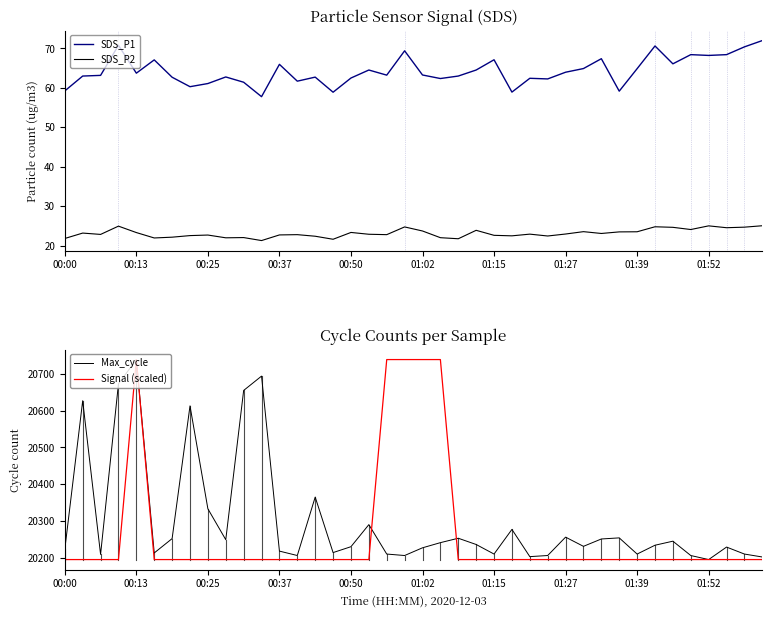

Reading right to left, what are all the values shown in this chart?

SDS_P1: 72.0	70.4	68.4	68.2	68.4	66.1	70.6	64.9	59.2	67.4	64.9	64.0	62.3	62.4	58.9	67.1	64.5	63.0	62.4	63.3	69.4	63.2	64.5	62.5	58.9	62.7	61.7	66.0	57.8	61.4	62.8	61.1	60.3	62.7	67.1	63.7	70.8	63.2	63.0	59.2
SDS_P2: 25.0	24.7	24.5	25.0	24.1	24.6	24.8	23.5	23.5	23.1	23.5	22.9	22.4	22.9	22.5	22.6	23.9	21.7	22.0	23.7	24.7	22.8	22.9	23.3	21.6	22.4	22.8	22.7	21.3	22.0	22.0	22.7	22.5	22.1	21.9	23.3	24.9	22.8	23.2	21.8
Max_cycle: 20202.0	20210.0	20229.0	20195.0	20206.0	20245.0	20234.0	20210.0	20254.0	20251.0	20231.0	20256.0	20206.0	20203.0	20277.0	20210.0	20236.0	20253.0	20241.0	20227.0	20206.0	20210.0	20290.0	20230.0	20214.0	20365.0	20206.0	20218.0	20694.0	20655.0	20249.0	20333.0	20613.0	20252.0	20213.0	20739.0	20673.0	20209.0	20627.0	20223.0
Signal (scaled): 20195.0	20195.0	20195.0	20195.0	20195.0	20195.0	20195.0	20195.0	20195.0	20195.0	20195.0	20195.0	20195.0	20195.0	20195.0	20195.0	20195.0	20195.0	20739.0	20739.0	20739.0	20739.0	20195.0	20195.0	20195.0	20195.0	20195.0	20195.0	20195.0	20195.0	20195.0	20195.0	20195.0	20195.0	20195.0	20739.0	20195.0	20195.0	20195.0	20195.0